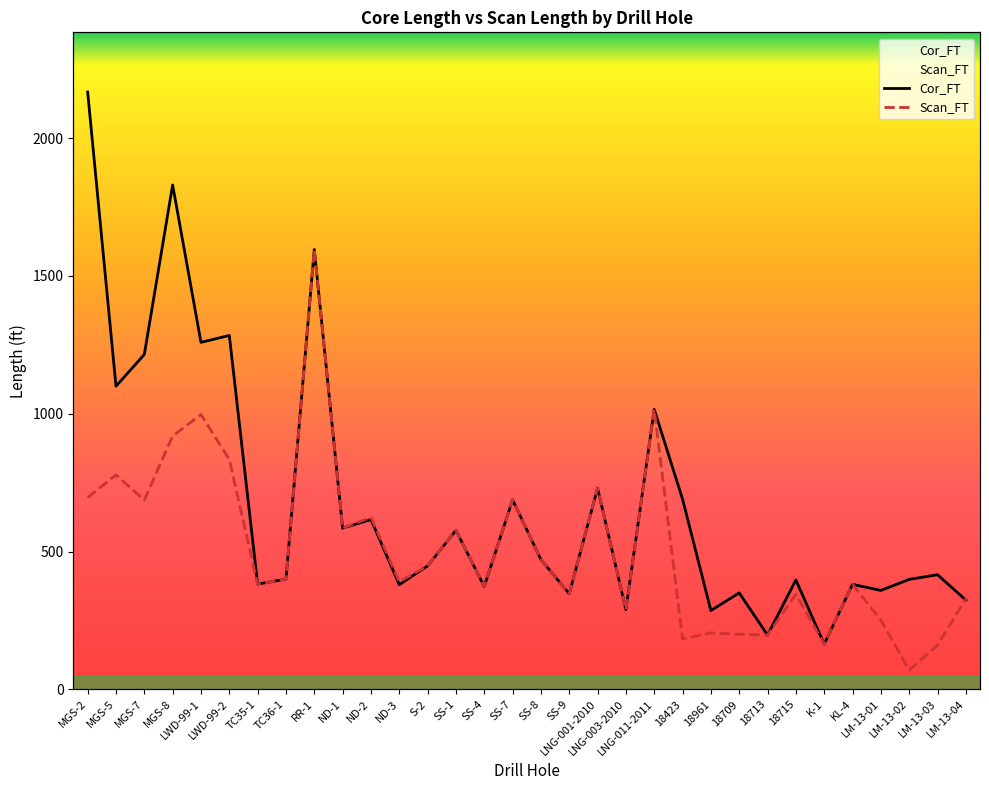

Which series has the widest spread of values?

Cor_FT